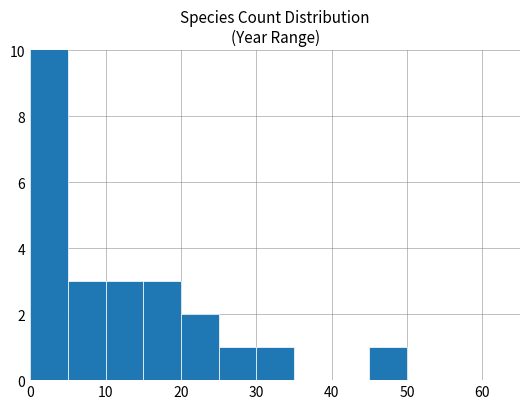

Does the chart contain stacked bars?

No